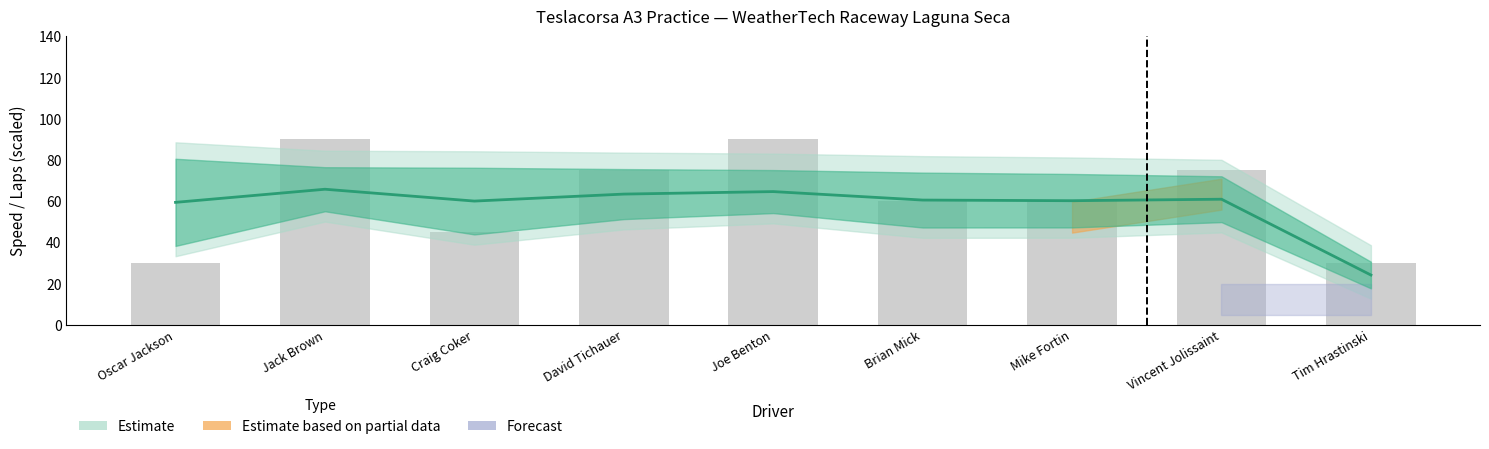

At which label does the data first exceed 60?

Jack Brown